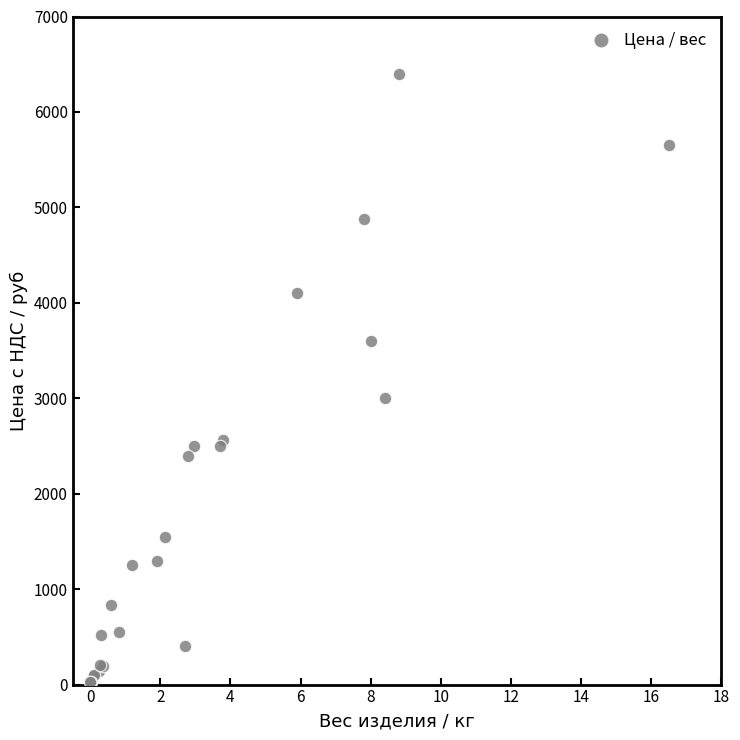

What Y value in the scatter plot is closest to 3214?

3000